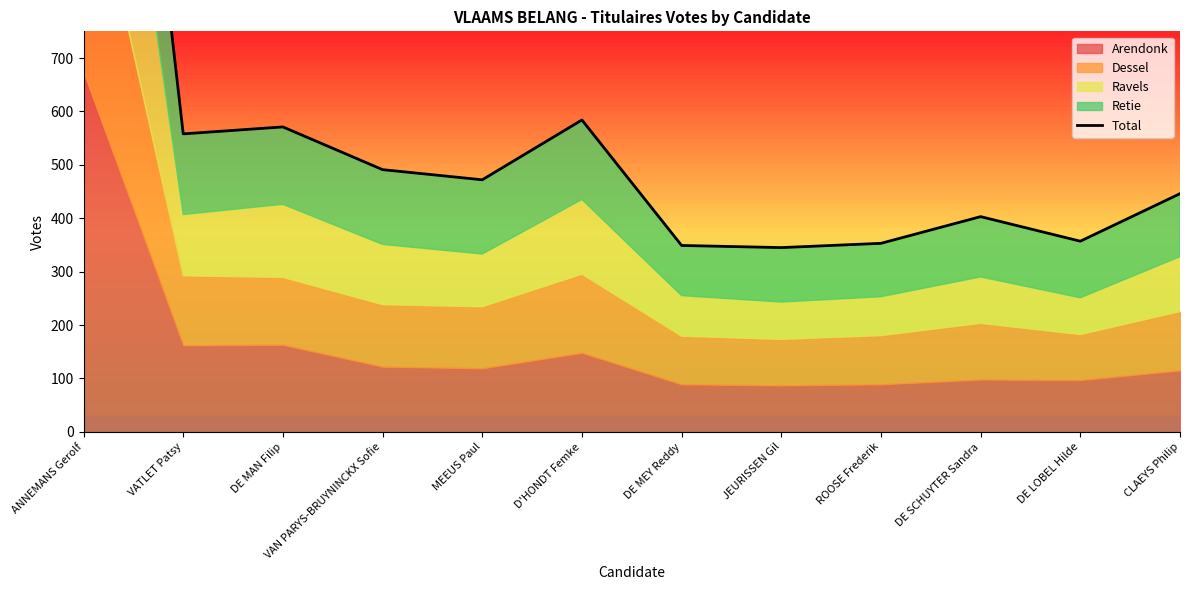

Rank the categories by value from lowest to highest.

JEURISSEN Gil, DE MEY Reddy, ROOSE Frederik, DE LOBEL Hilde, DE SCHUYTER Sandra, CLAEYS Philip, MEEUS Paul, VAN PARYS-BRUYNINCKX Sofie, VATLET Patsy, DE MAN Filip, D'HONDT Femke, ANNEMANS Gerolf